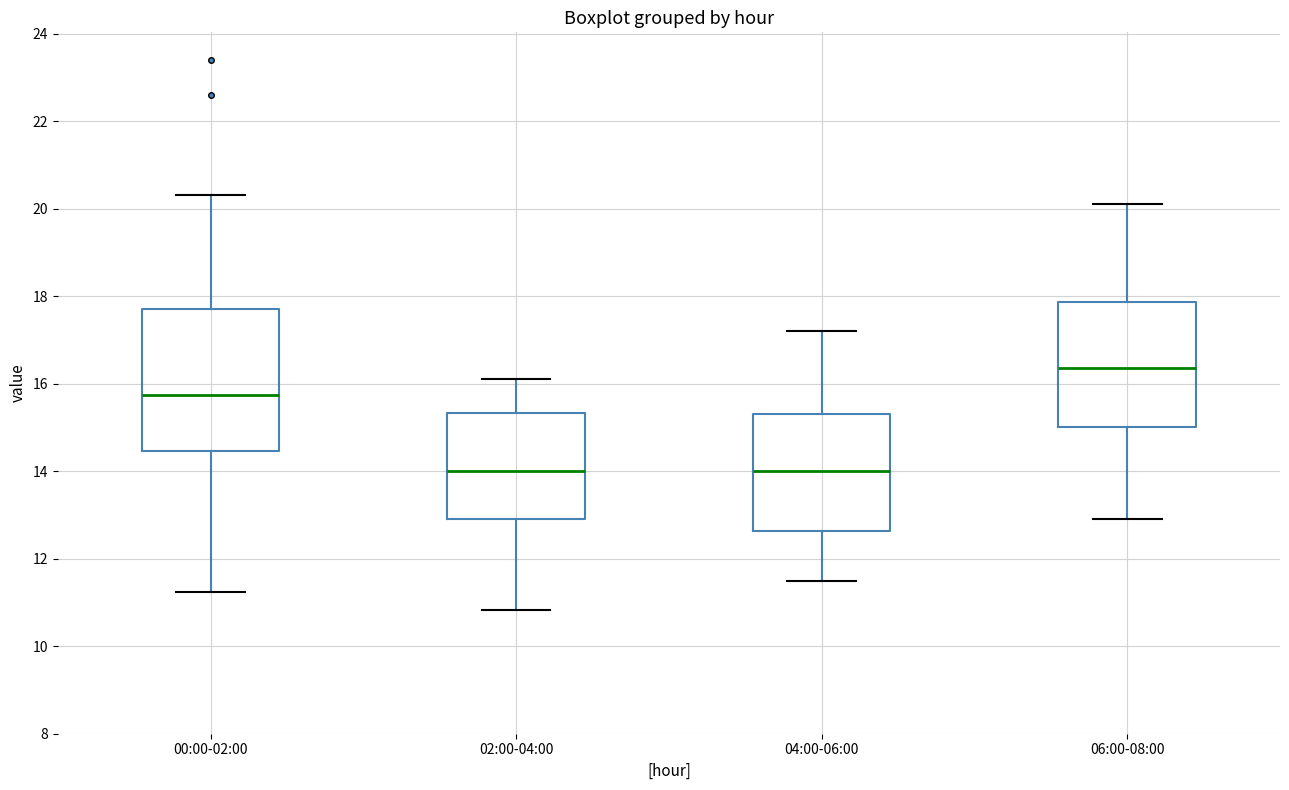

Which box is the tallest, from its lower edge to its upper edge?

00:00-02:00